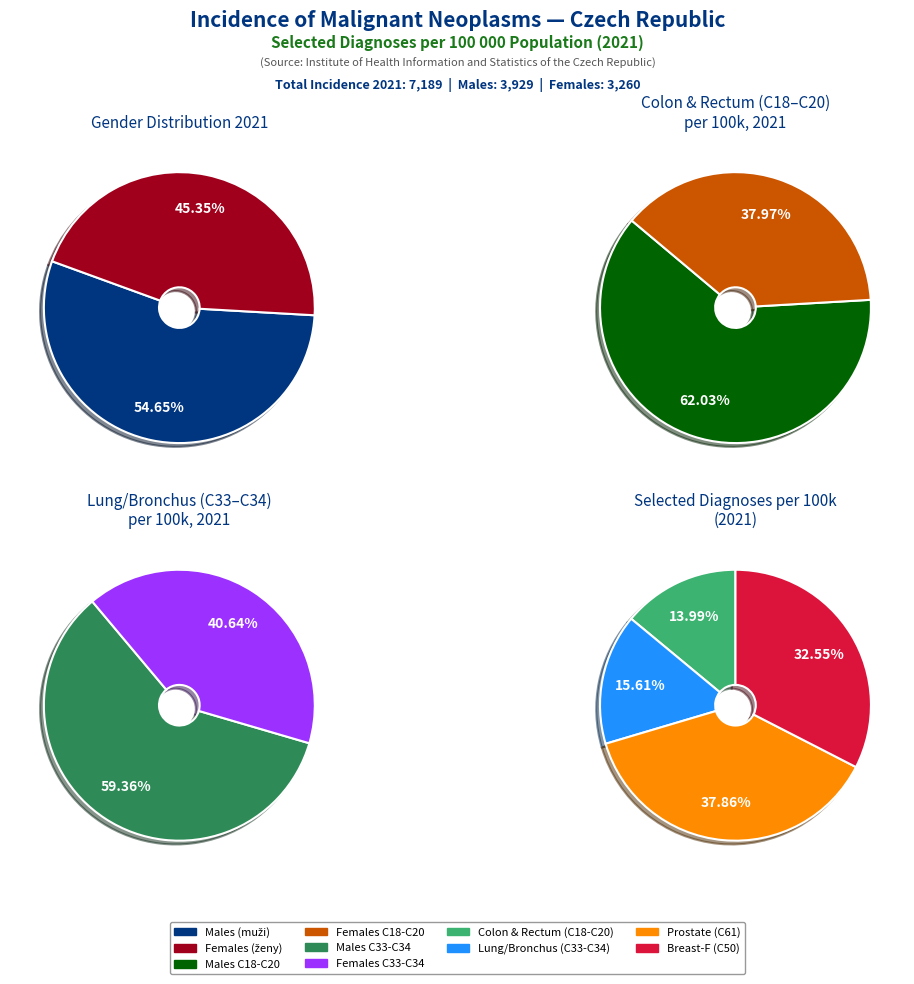

Does Males (muži) represent more than half of the total?

Yes